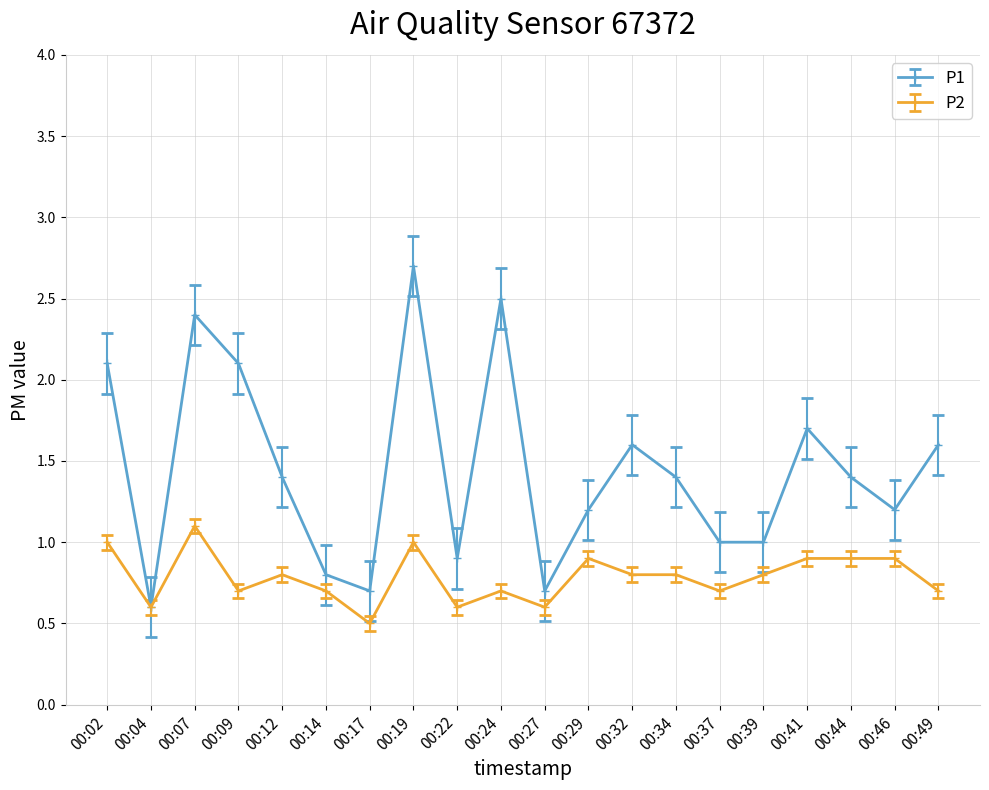

What is the maximum value for P1?

2.7